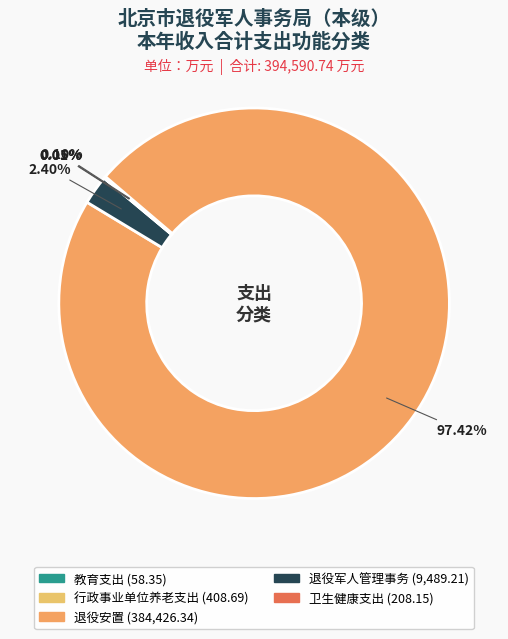

To the nearest percent, what is the average slice percentage?

20%